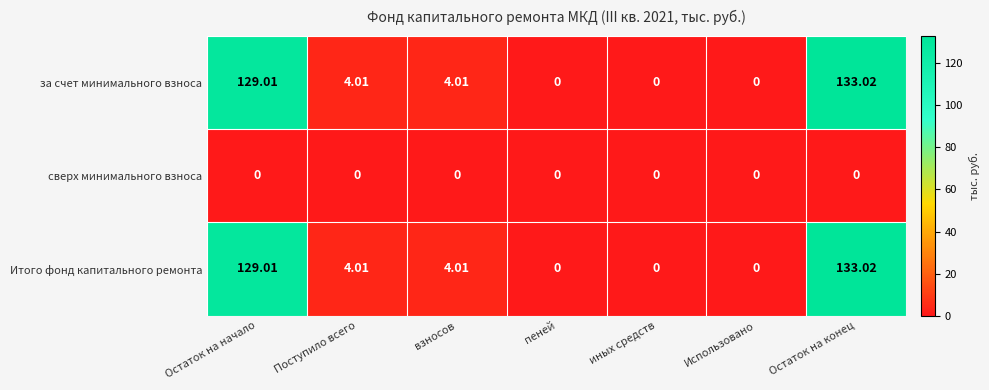

At which category is the sum across all series the highest?

Остаток на конец